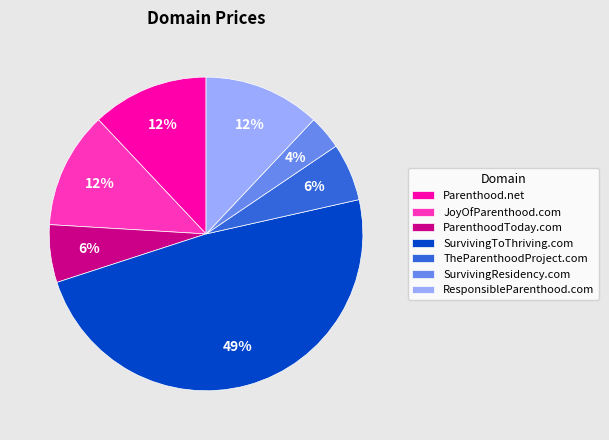

Combined, do ResponsibleParenthood.com and JoyOfParenthood.com account for over 50%?

No